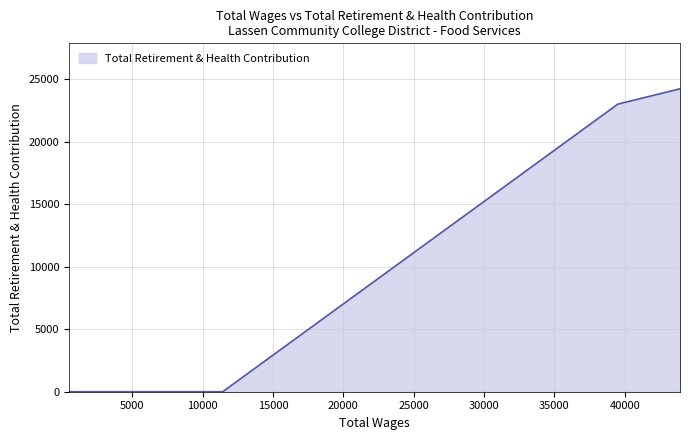

Reading right to left, list all the values displayed in this chart.

24230	23001	0	0	0	0	0